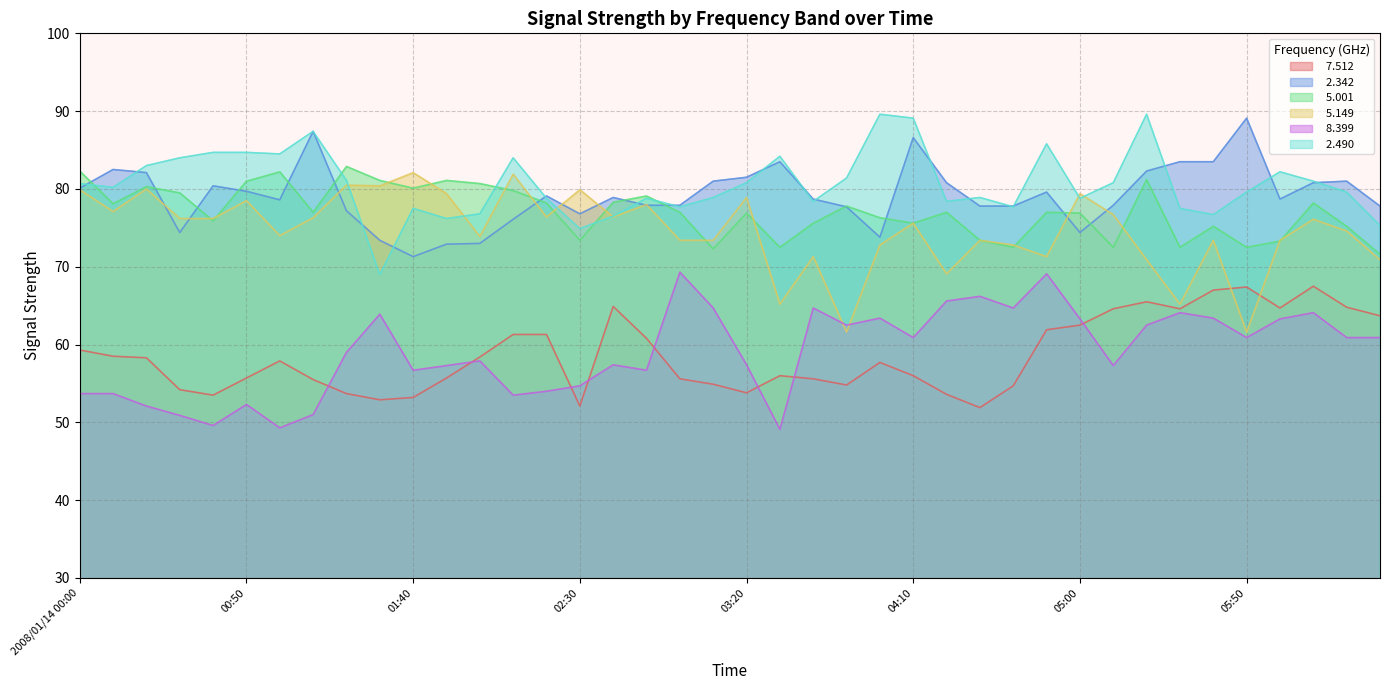

Reading left to right, what are all the values shown in this chart?

  7.512: 59.3	58.5	58.3	54.2	53.5	55.7	57.9	55.5	53.7	52.9	53.2	55.7	58.4	61.3	61.3	52.1	64.9	60.8	55.6	54.9	53.8	56.0	55.6	54.8	57.7	56.0	53.6	51.9	54.7	61.9	62.5	64.6	65.5	64.6	67.0	67.4	64.7	67.5	64.8	63.7
  2.342: 80.1	82.5	82.1	74.4	80.4	79.7	78.6	87.4	77.2	73.4	71.3	72.9	73.0	76.1	79.1	76.8	78.9	77.9	77.9	81.0	81.5	83.5	78.7	77.7	73.8	86.6	80.8	77.8	77.8	79.6	74.4	77.9	82.3	83.5	83.5	89.1	78.7	80.8	81.0	77.8
  5.001: 82.3	78.1	80.3	79.5	75.9	81.0	82.2	77.0	82.9	81.1	80.1	81.1	80.7	79.8	78.2	73.4	78.3	79.1	77.0	72.3	76.9	72.5	75.6	77.8	76.3	75.6	77.0	73.4	72.5	77.0	76.9	72.5	81.2	72.5	75.2	72.5	73.3	78.2	75.2	71.6
  5.149: 79.9	77.1	80.0	76.2	76.2	78.5	74.0	76.3	80.5	80.4	82.1	79.4	73.9	81.9	76.4	79.9	76.4	78.0	73.4	73.4	78.9	65.2	71.3	61.6	72.8	75.6	69.1	73.4	72.8	71.3	79.4	76.7	70.9	65.2	73.4	61.6	73.4	76.1	74.6	70.9
  8.399: 53.7	53.7	52.1	50.9	49.6	52.3	49.3	51.0	59.0	63.9	56.7	57.3	57.9	53.5	54.0	54.7	57.4	56.7	69.3	64.7	57.4	49.1	64.7	62.5	63.4	60.9	65.6	66.2	64.7	69.1	63.3	57.3	62.5	64.1	63.4	60.9	63.3	64.1	60.9	60.9
  2.490: 80.7	80.2	83.0	84.0	84.7	84.7	84.5	87.4	81.1	69.0	77.5	76.2	76.8	84.0	78.8	74.9	76.5	78.8	77.7	78.9	80.8	84.2	78.4	81.4	89.6	89.1	78.4	78.9	77.7	85.8	78.8	80.8	89.6	77.5	76.7	79.6	82.2	81.0	79.6	75.3